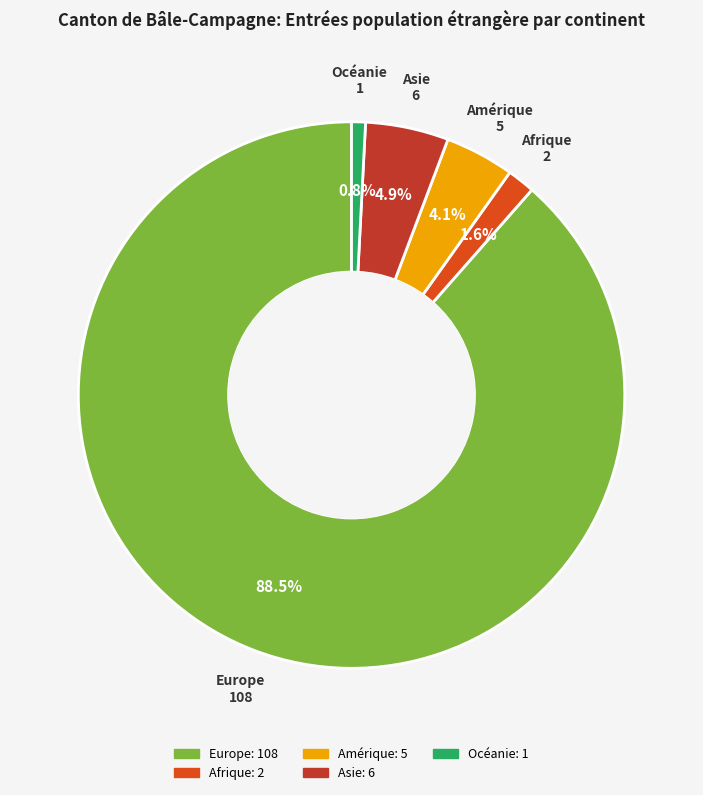

What percentage is the Océanie slice, to the nearest percent?

1%